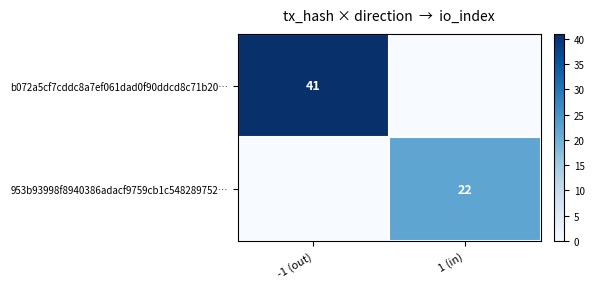

The 953b93998f8940386adacf9759cb1c548289752… series shows 22 at 1 (in). True or false?

True